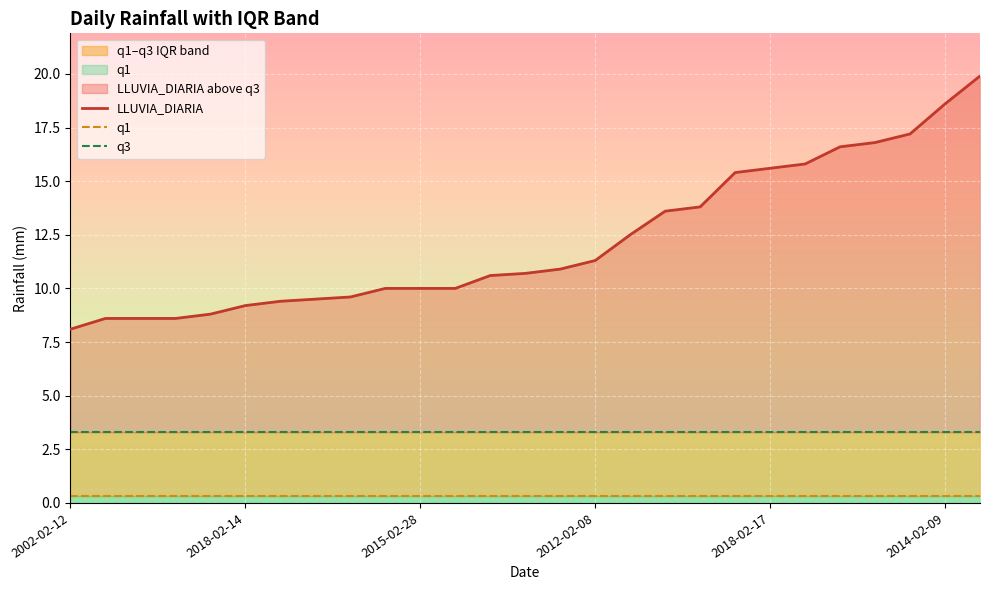

True or false: LLUVIA_DIARIA has a value of 9.2 at 2018-02-14.

True